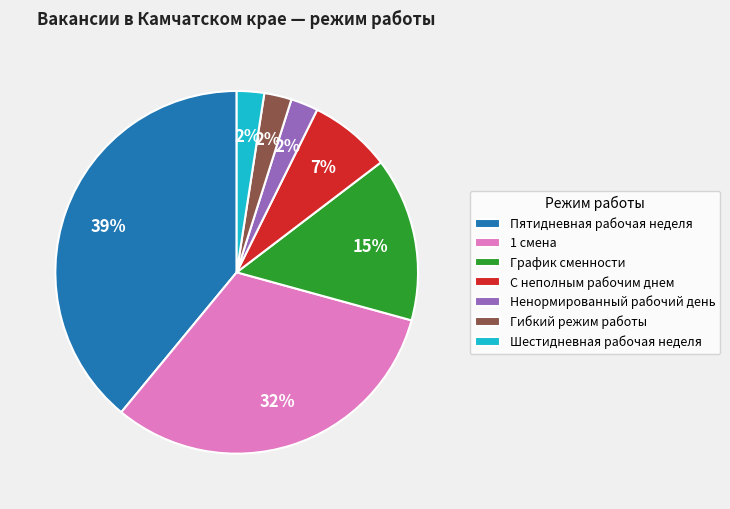

How many slices are in this pie chart?

7